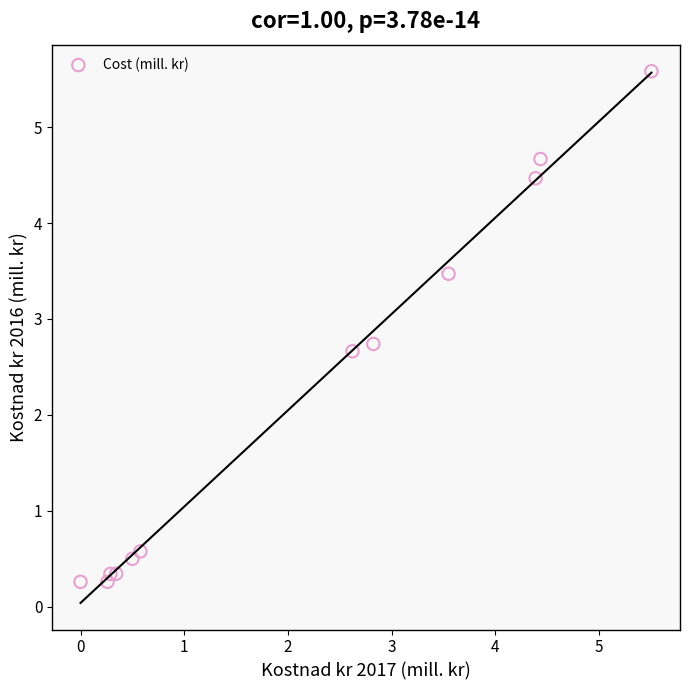

What Y value in the scatter plot is closest to 2?

2.7